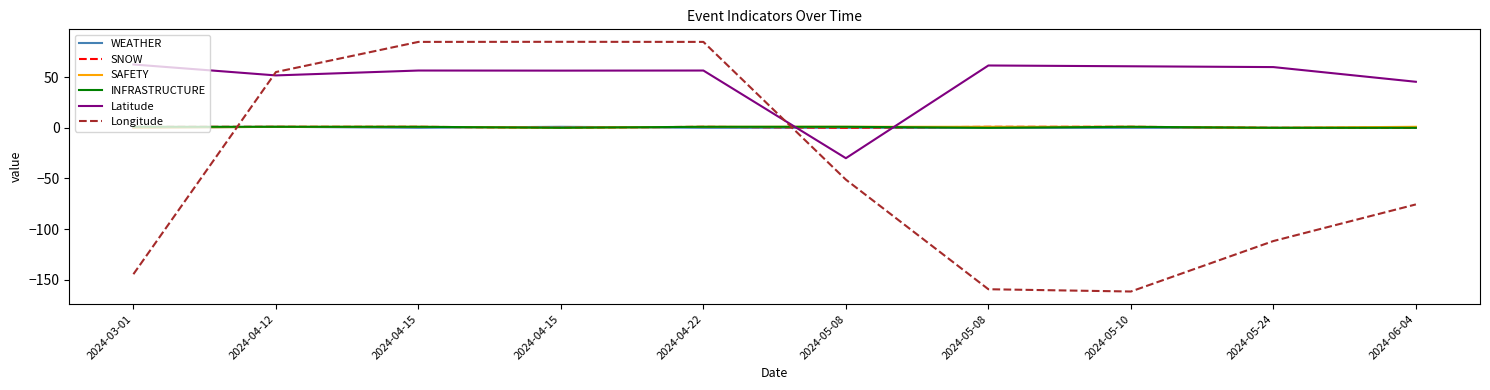

In Longitude, how many points are lower than both neighbors (excluding endpoints)?

1